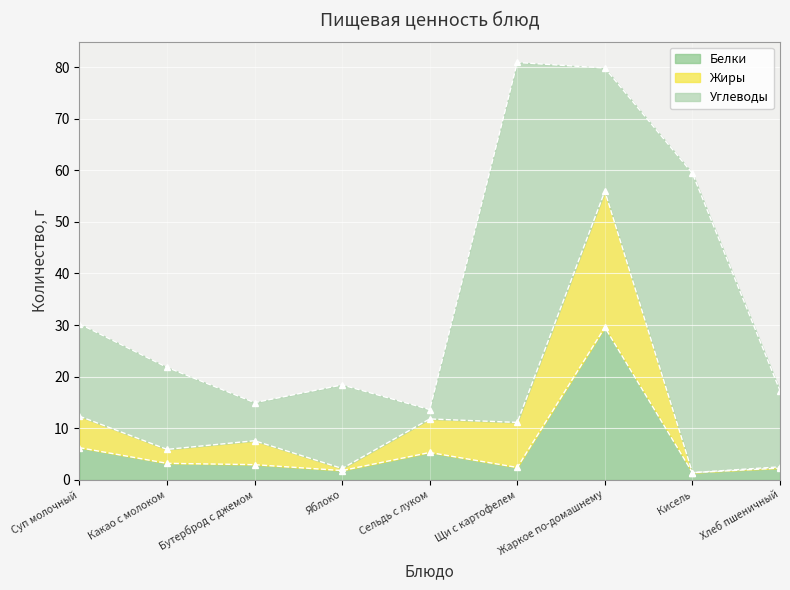

The Жиры series shows 12.3 at Суп молочный. True or false?

True